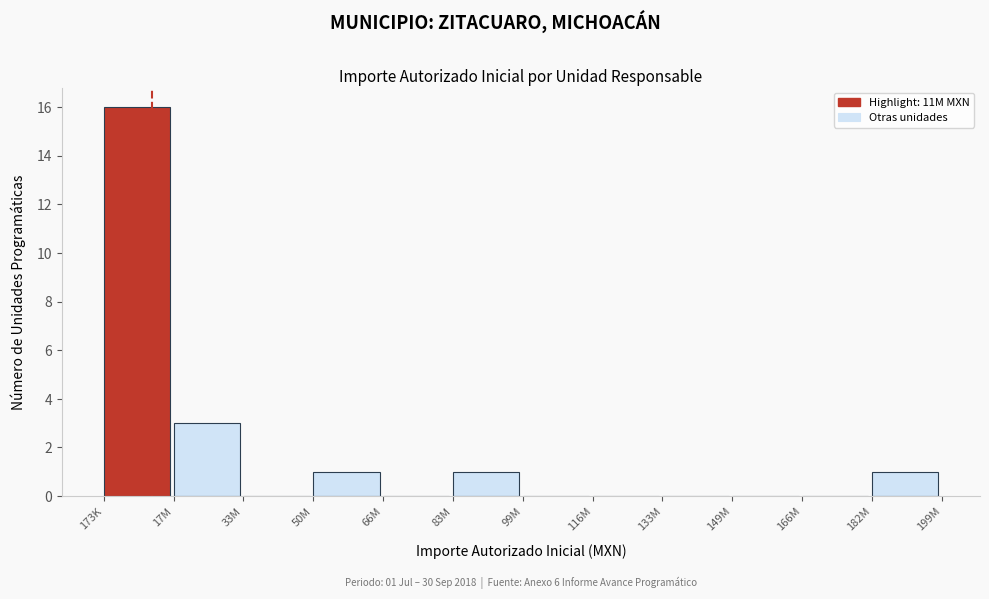

Reading right to left, transcribe all the data shown in this chart.

182M=1	166M=0	149M=0	133M=0	116M=0	99M=0	83M=1	66M=0	50M=1	33M=0	17M=3	173K=16